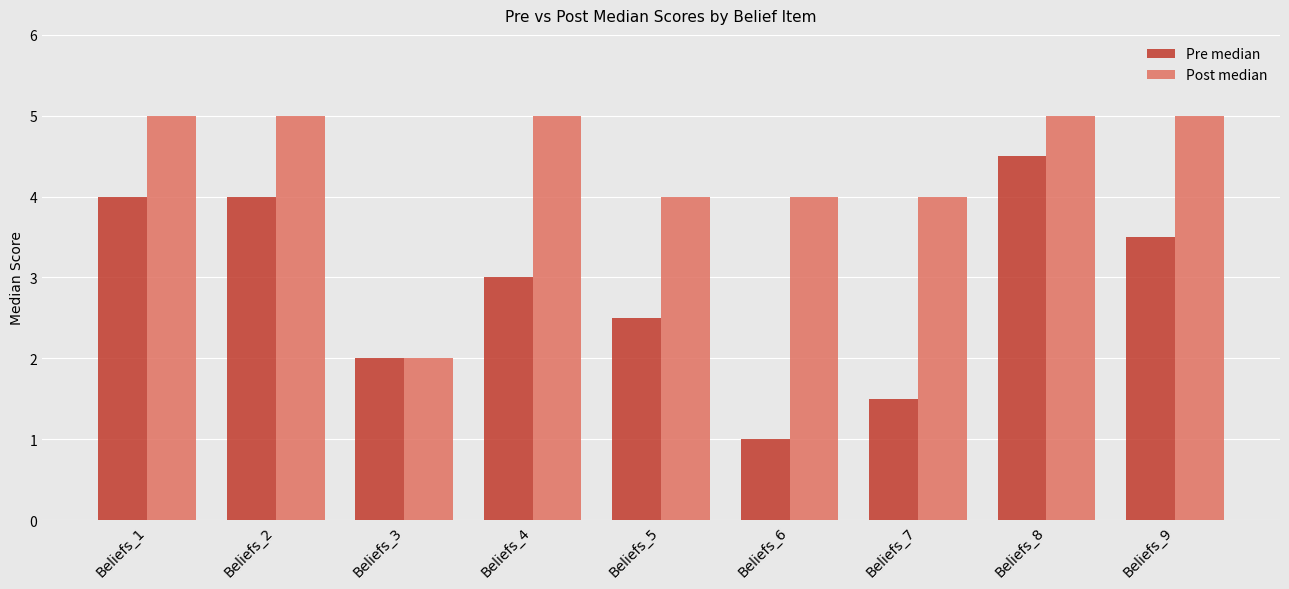

What is the sum of the Post median values at Beliefs_3 and Beliefs_2?

7.0